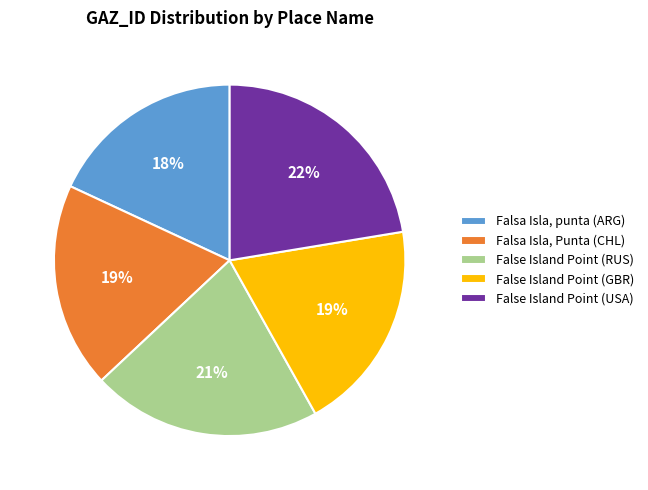

Which category has the biggest portion of the pie?

False Island Point (USA)